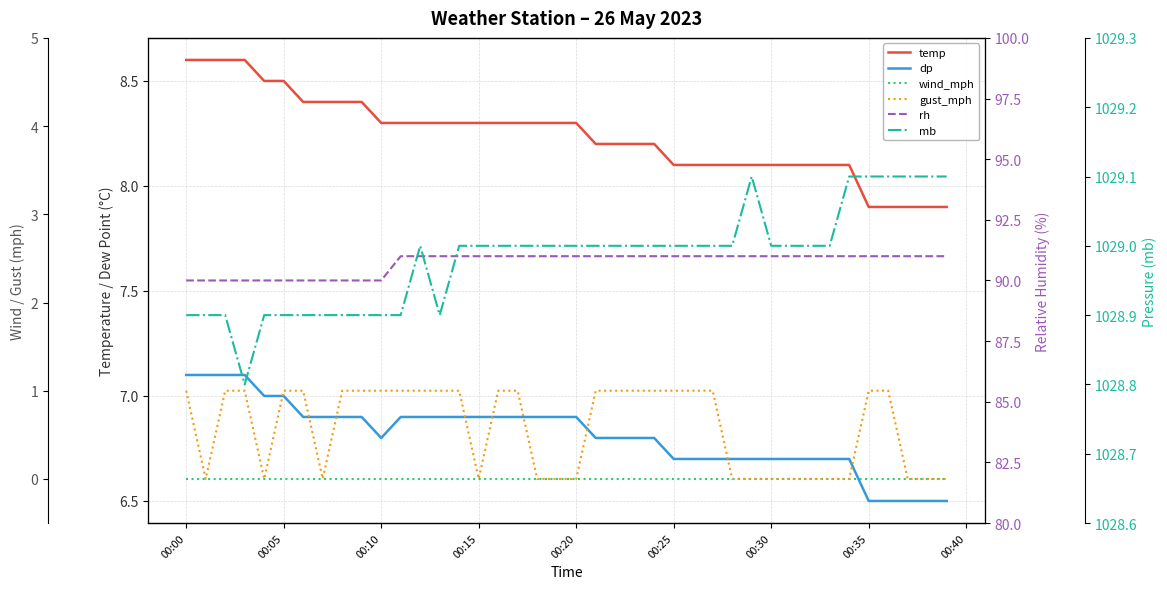

What is the maximum value shown in the chart?

1029.1